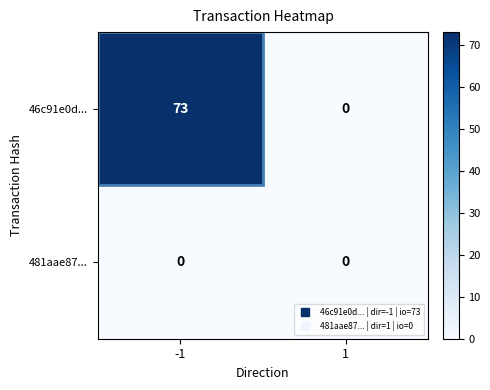

What is the highest value of the 46c91e0d... series?

73